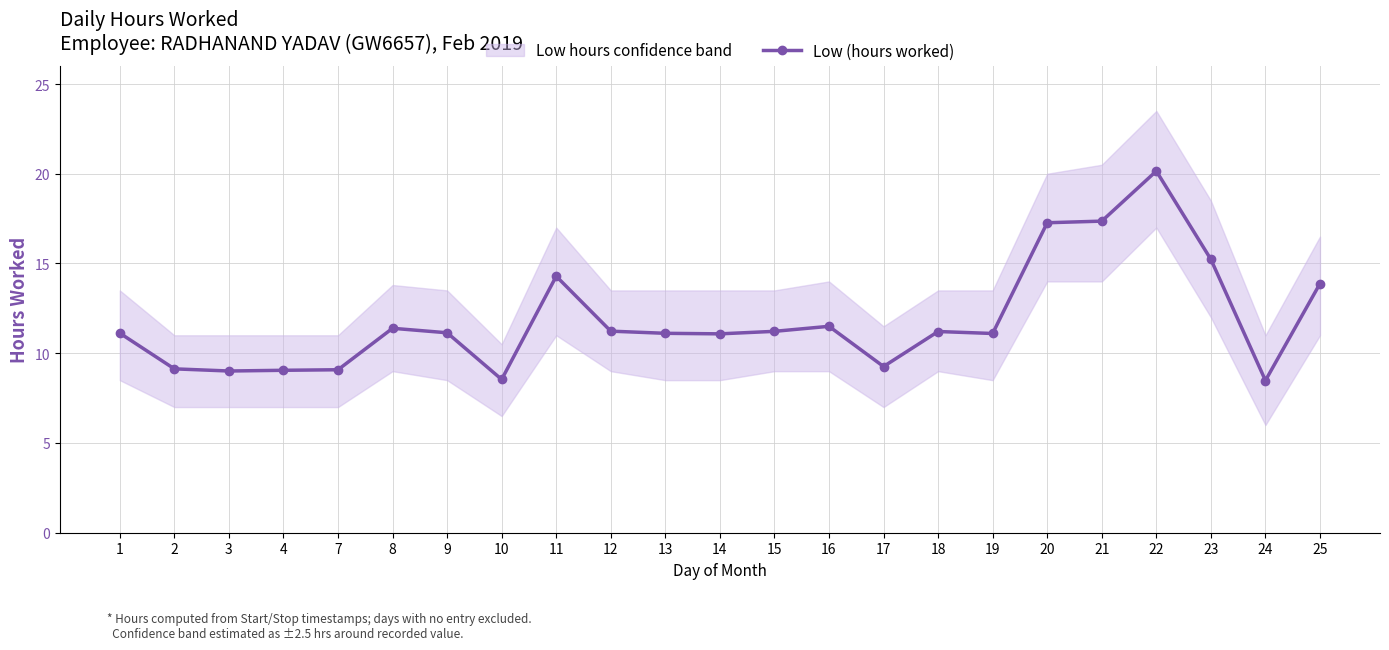

What is the change in value from 7 to 24?

-0.6